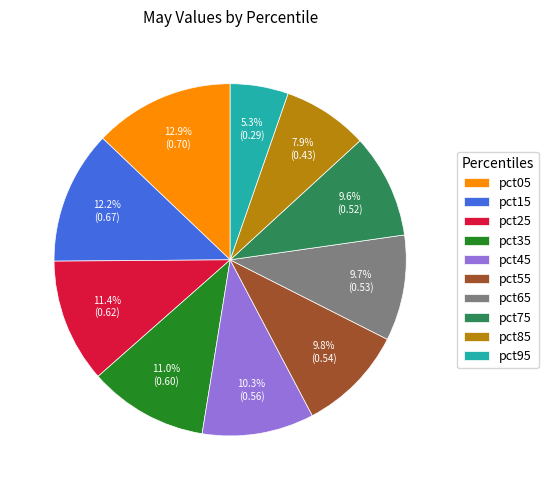

To the nearest percent, what portion does pct85 represent?

8%